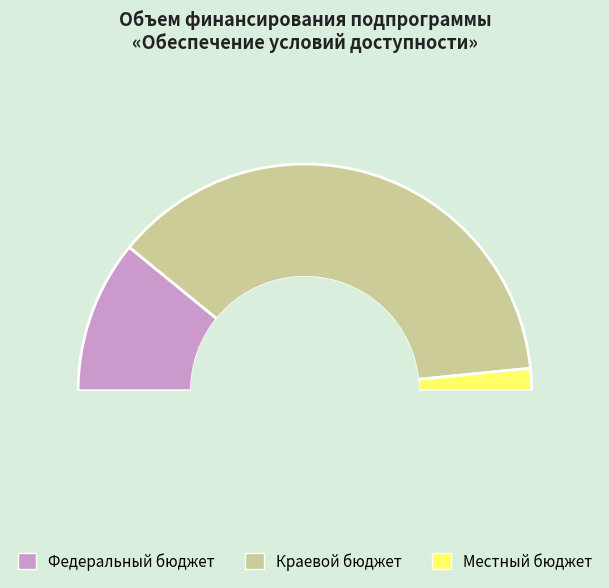

To the nearest percent, what percentage of the pie is Местный бюджет?

3%